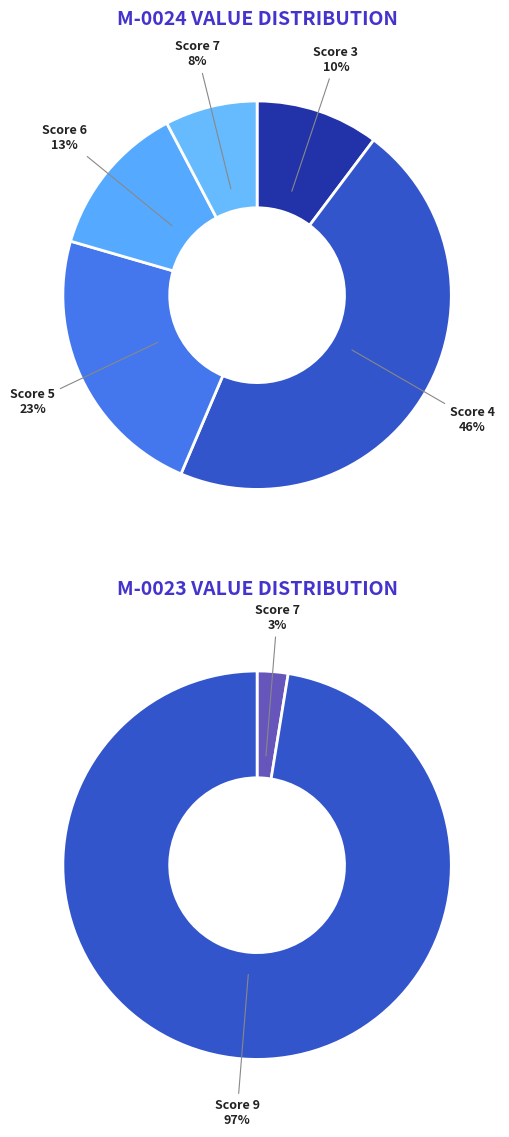

Is it true that 8 is 17% of the pie?

False